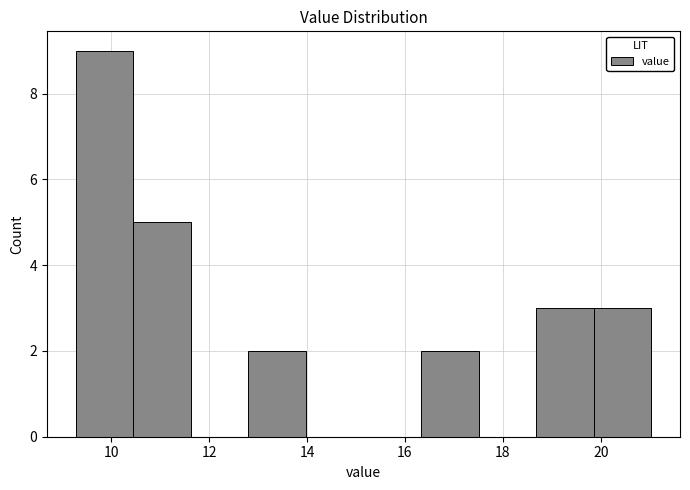

Which range on the x-axis has the tallest bar?

9.2 to 10.4